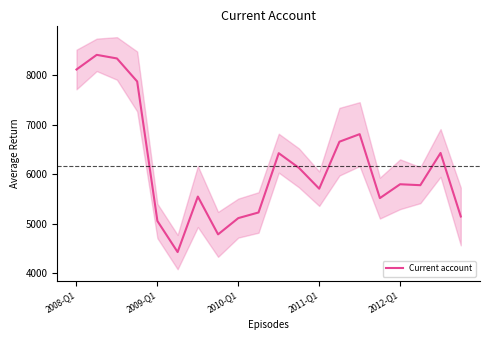

What is the highest value of the Current account series?

8407.5